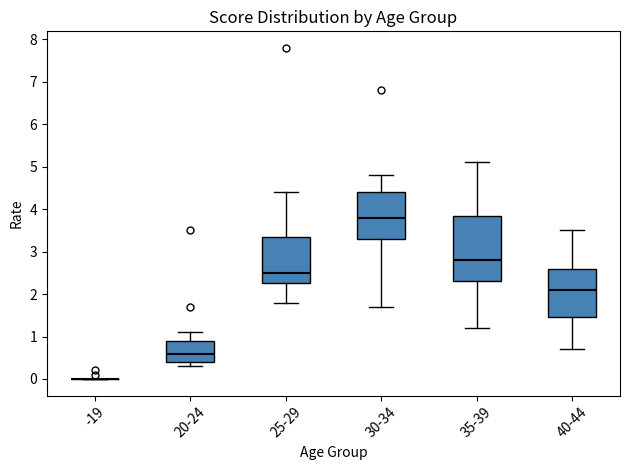

Reading left to right, read every box against the y-axis: the position of its median line, the range the box covers, and the ends of its whiskers. The values are not printed on the chart, so give them approximately, as read against the axis.

-19: box collapsed to a line at 0.0, whiskers 0.0 to 0.0
20-24: median 0.6, box 0.4 to 0.9, whiskers 0.3 to 1.1
25-29: median 2.5, box 2.3 to 3.4, whiskers 1.8 to 4.4
30-34: median 3.8, box 3.3 to 4.4, whiskers 1.7 to 4.8
35-39: median 2.8, box 2.3 to 3.9, whiskers 1.2 to 5.1
40-44: median 2.1, box 1.5 to 2.6, whiskers 0.7 to 3.5